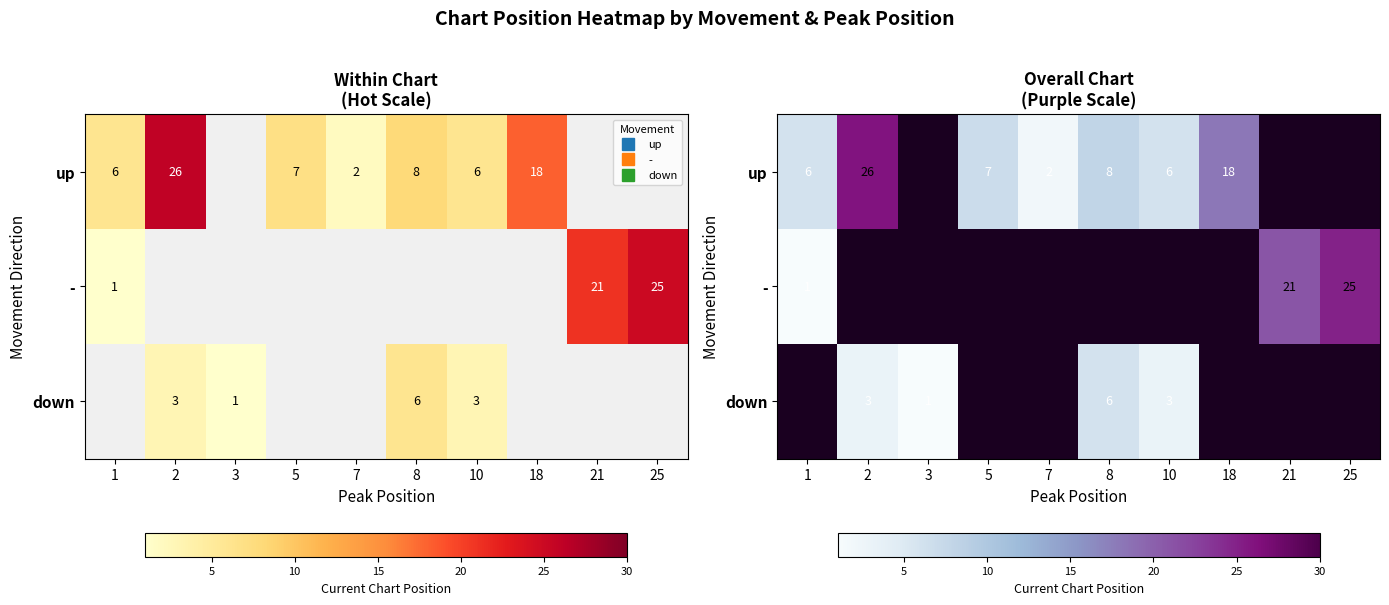

True or false: - has a value of 0 at 3.

True